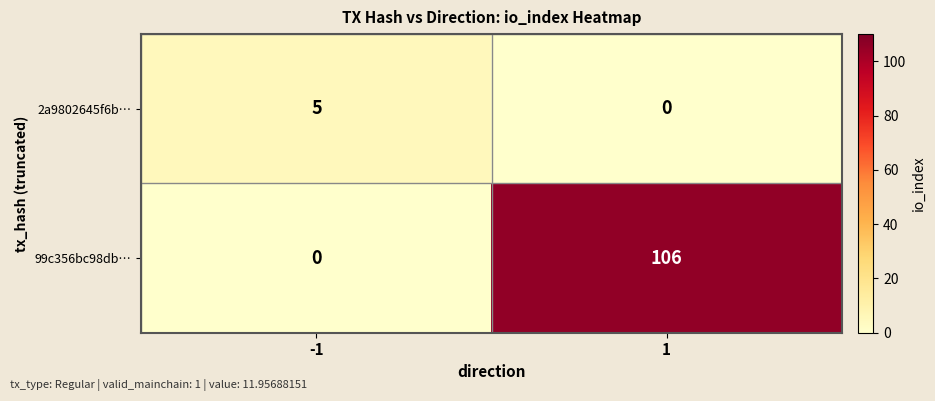

What is the total value across all series at -1?

5